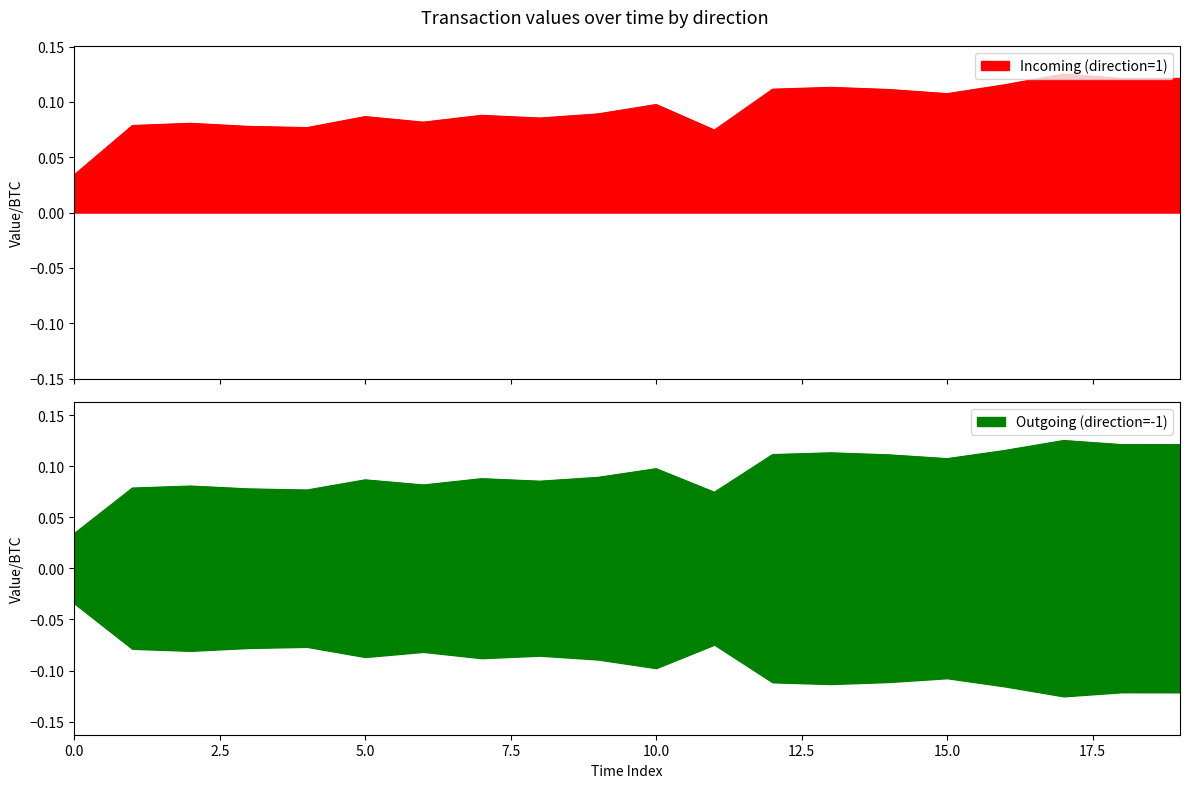

Which category has the highest value across all series?

17